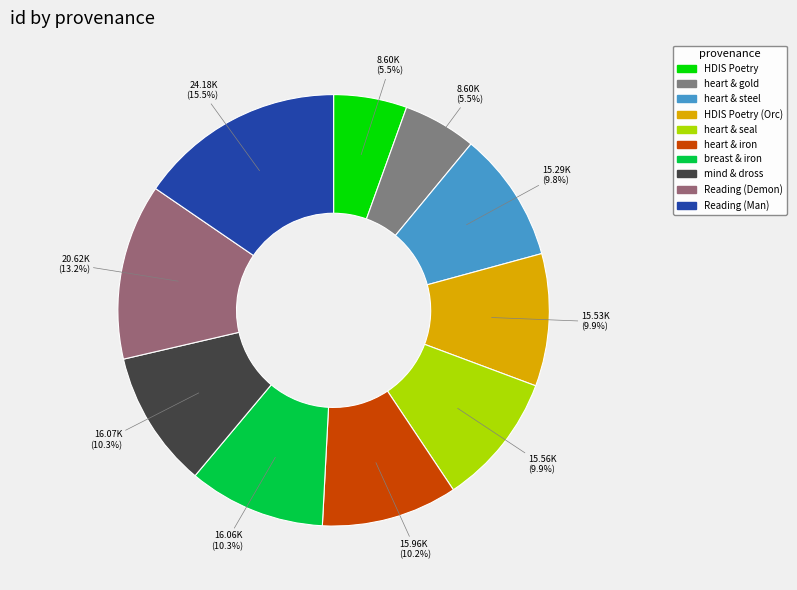

Count the number of slices in the pie.

10